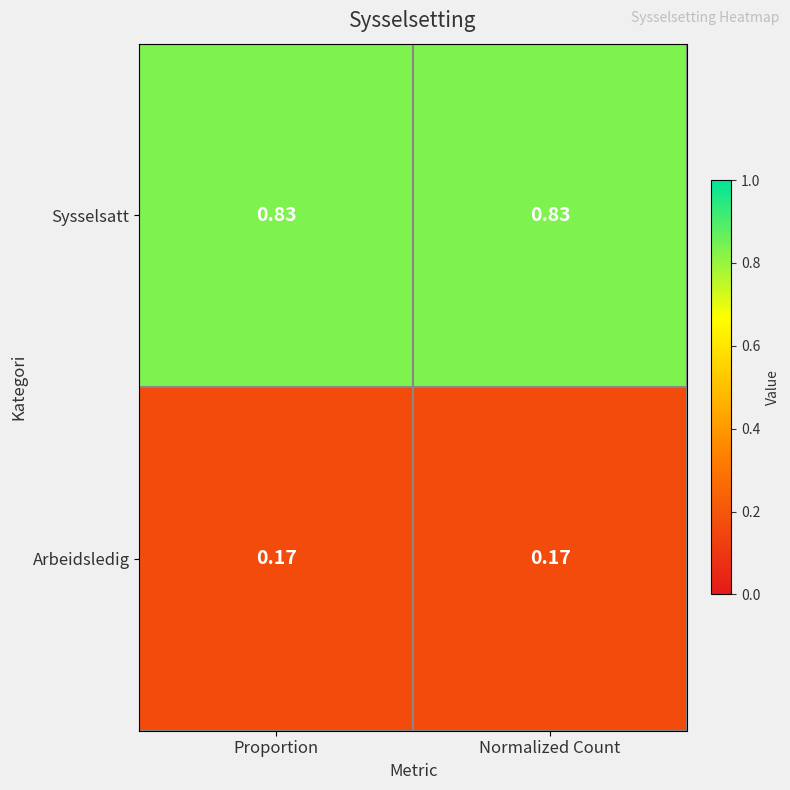

Is the value of Sysselsatt at Proportion greater than the value of Arbeidsledig at Proportion?

Yes